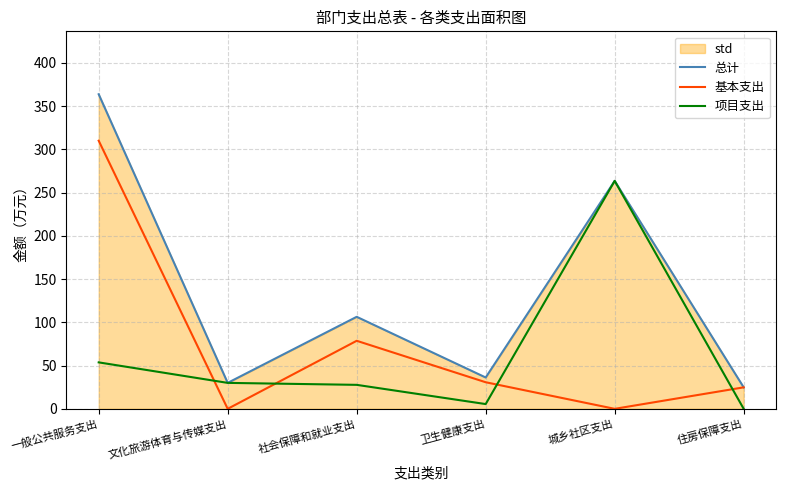

In 项目支出, how many points are higher than both neighbors (excluding endpoints)?

1